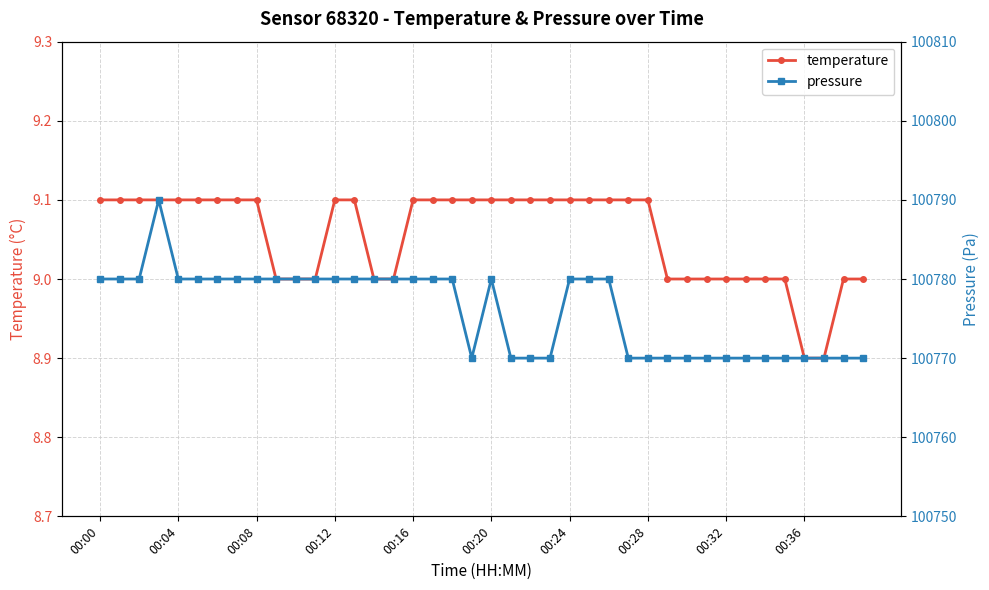

What is the sum of all temperature values?

362.2